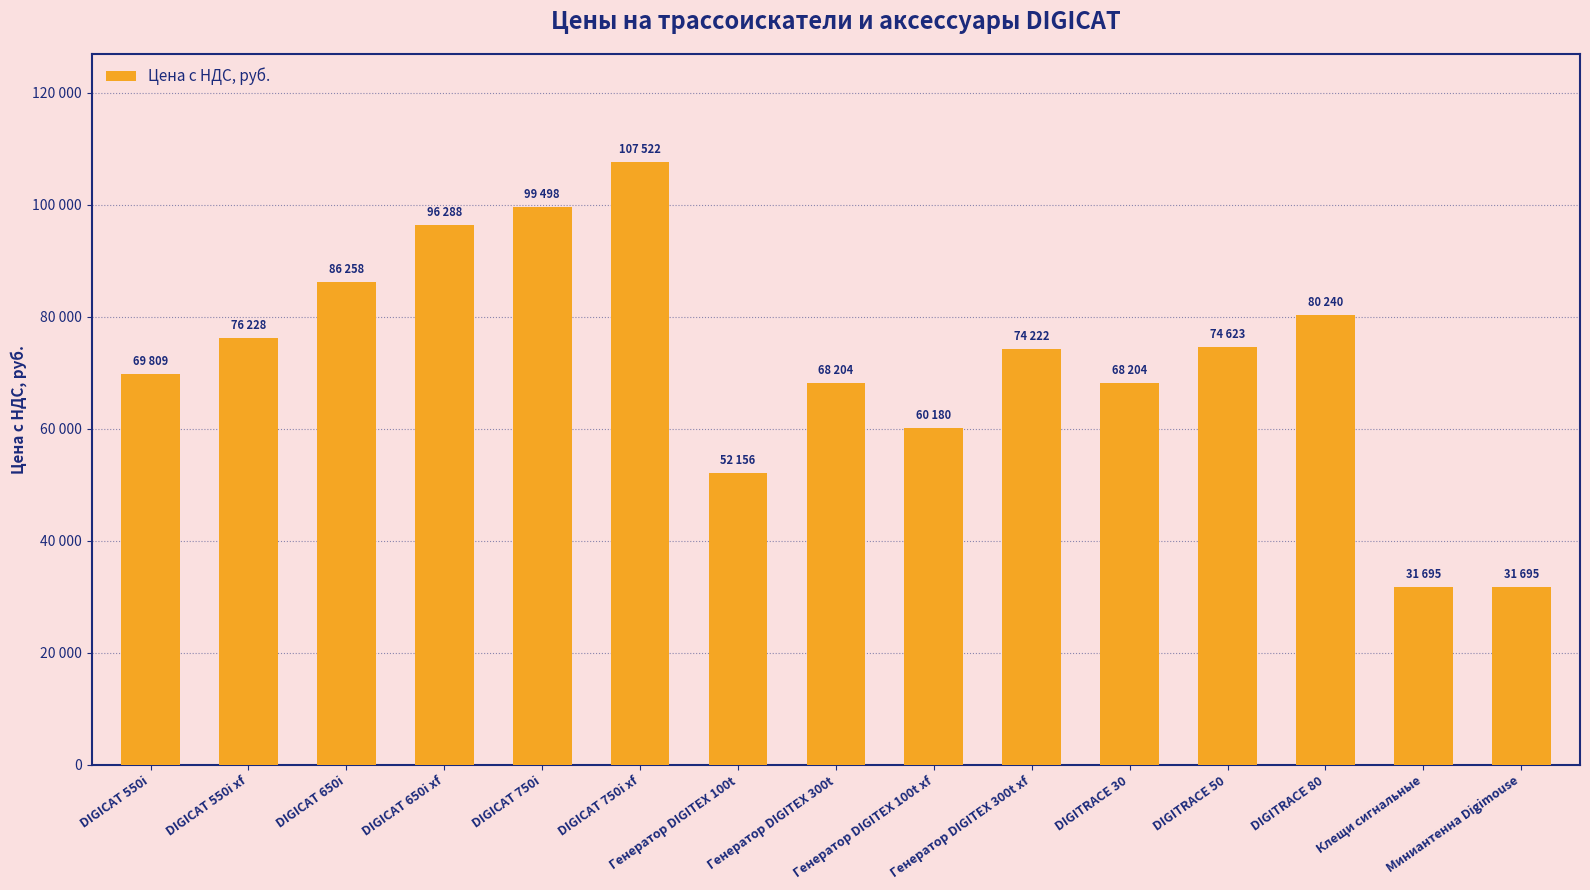

Reading left to right, transcribe all the data shown in this chart.

69808.8	76228.0	86258.0	96288.0	99497.6	107521.6	52156.0	68204.0	60180.0	74222.0	68204.0	74623.2	80240.0	31694.8	31694.8